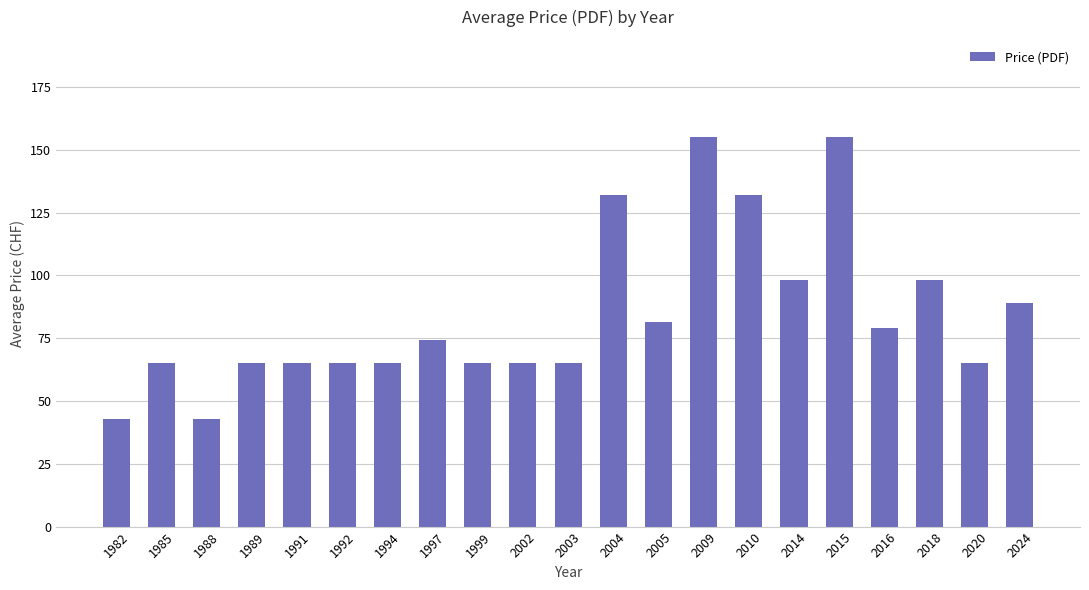

What is the sum of the values at 1997 and 2020?

139.4